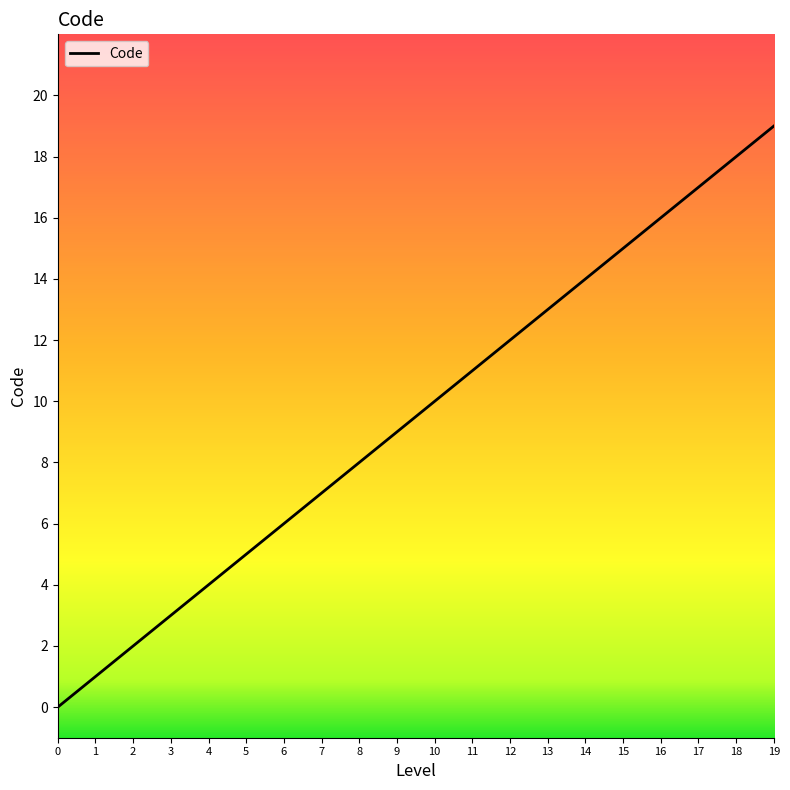

Between 17 and 12, which is larger?

17